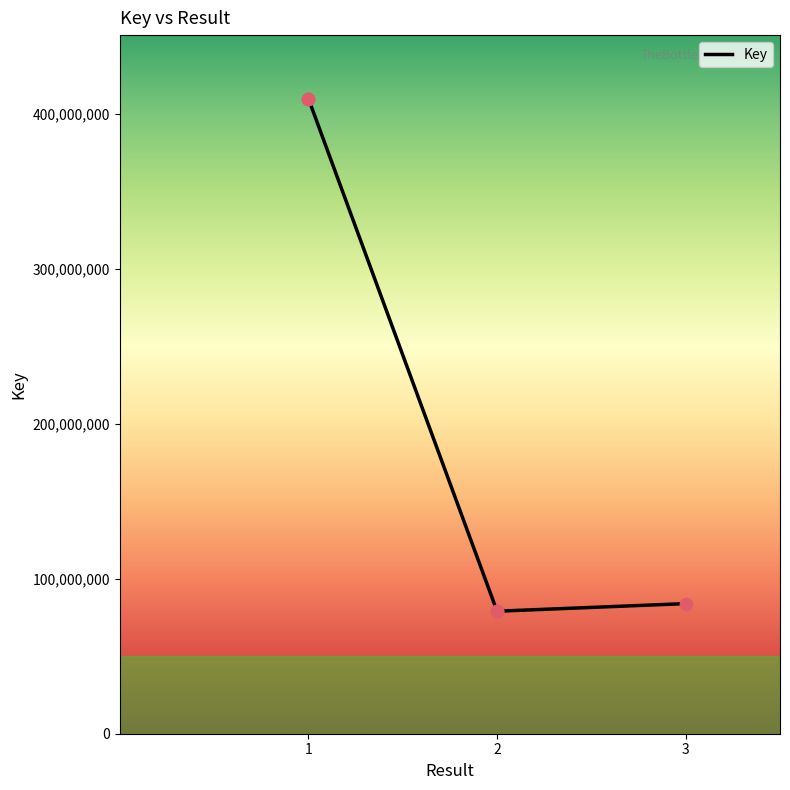

What is the ratio of the value at 2 to the value at ?

1.0